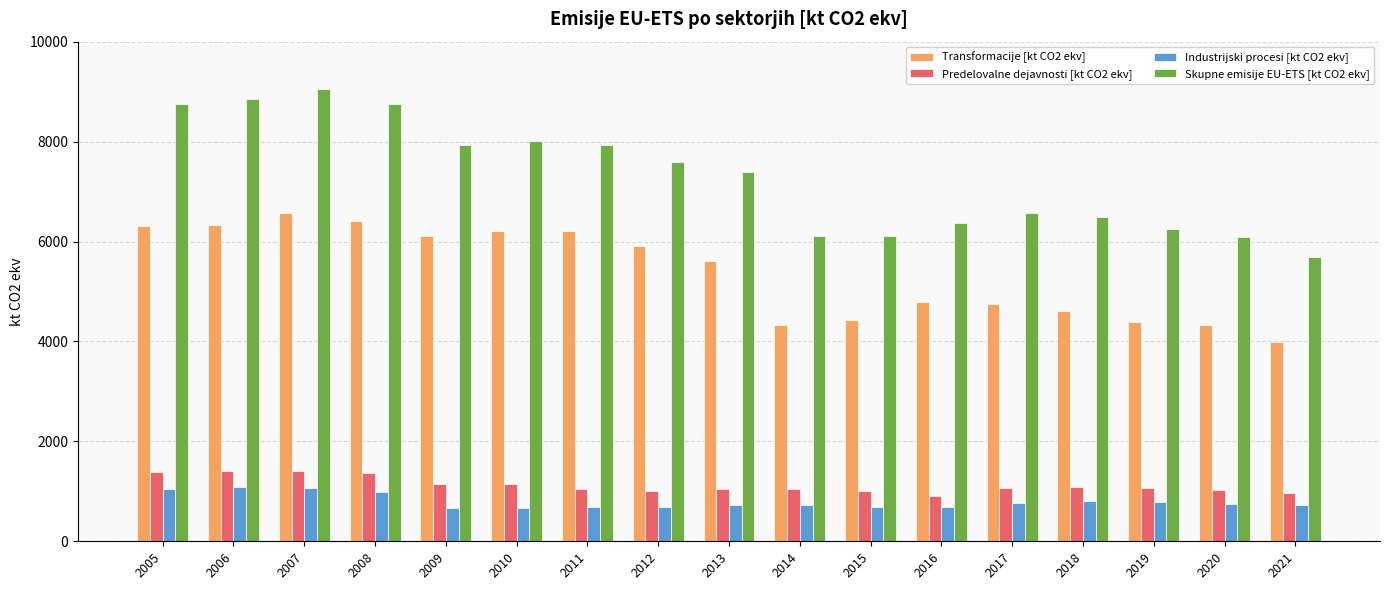

What are all the series names shown in the legend?

Transformacije [kt CO2 ekv], Predelovalne dejavnosti [kt CO2 ekv], Industrijski procesi [kt CO2 ekv], Skupne emisije EU-ETS [kt CO2 ekv]